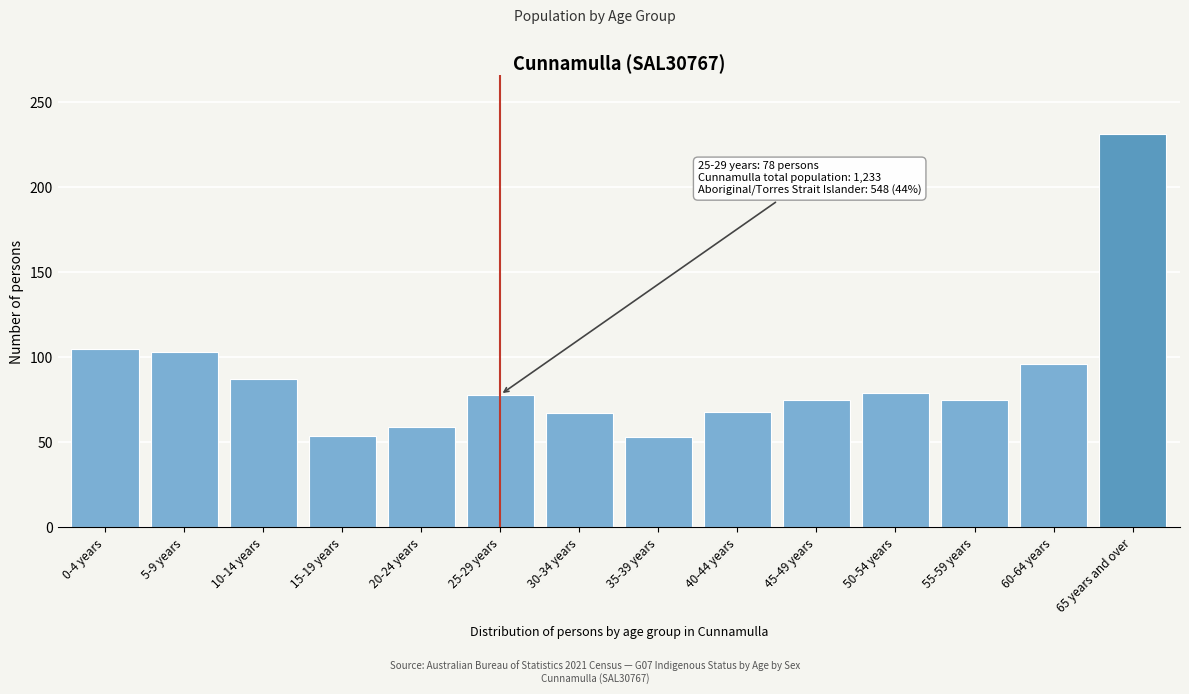

What position from the right is 30-34 years?

8